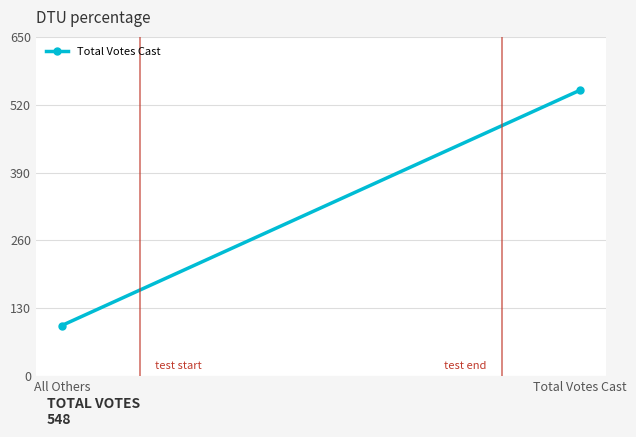

What is the sum of the values at All Others and Total Votes Cast?

645